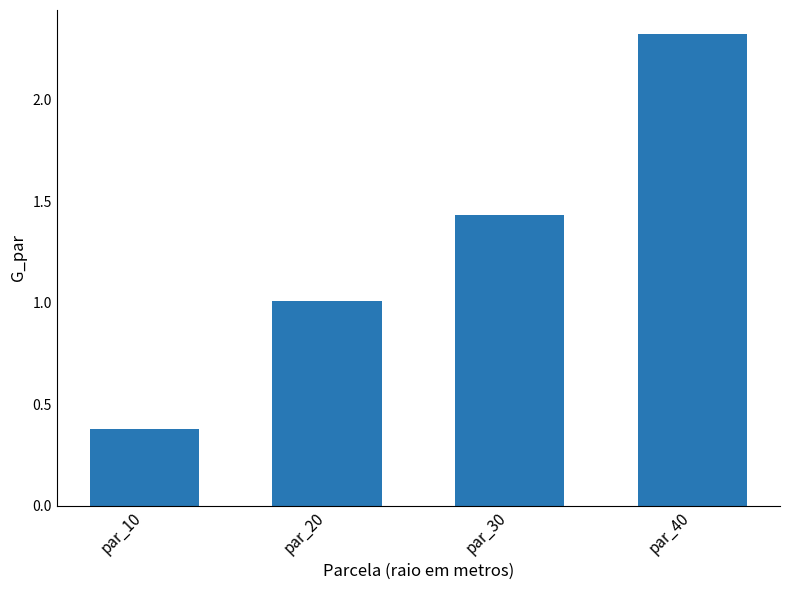

List the labels in order of value, smallest first.

par_10, par_20, par_30, par_40